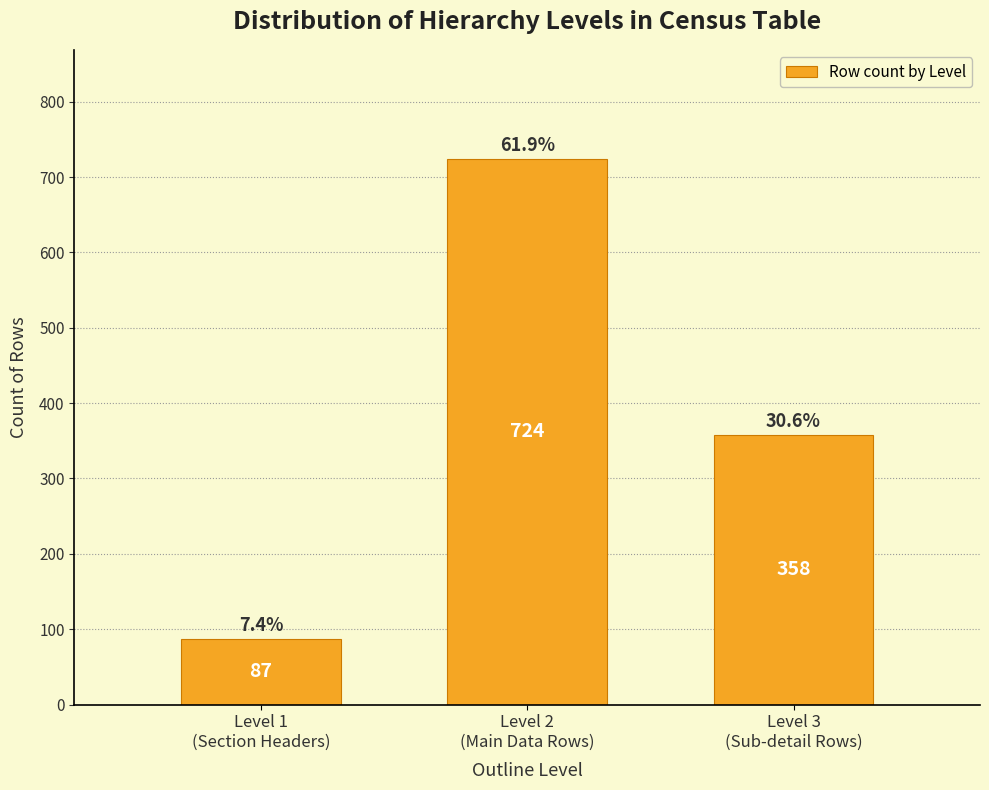

Reading left to right, transcribe all the data shown in this chart.

87	724	358